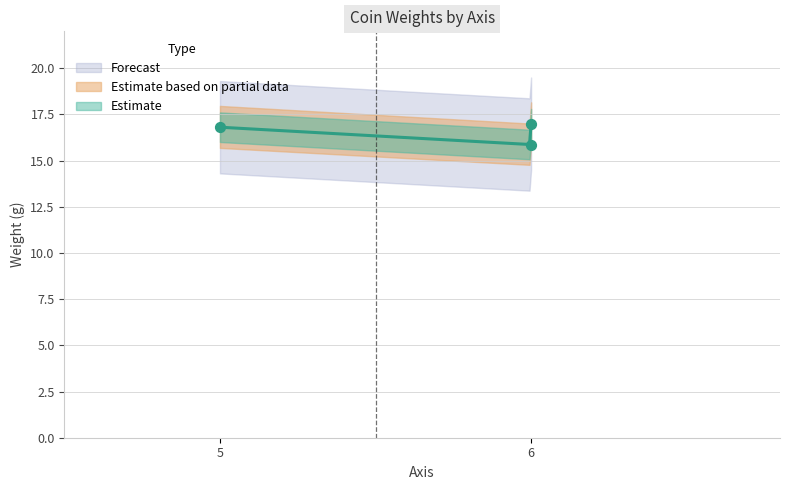

What is the change in value from 5 to 6?

-0.9